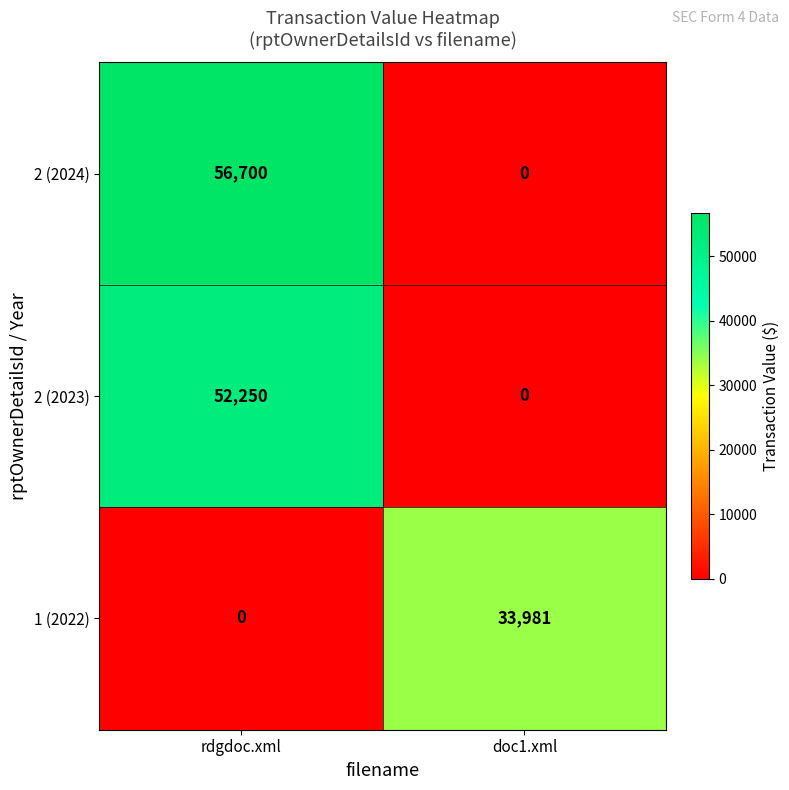

At which category is the sum across all series the highest?

rdgdoc.xml